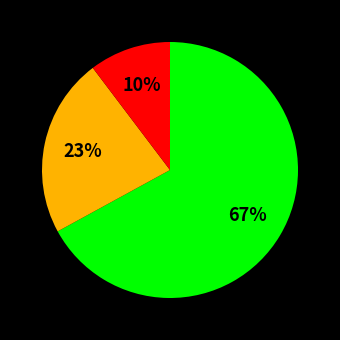

To the nearest percent, what is the difference between the largest and smallest slice percentages?

57%